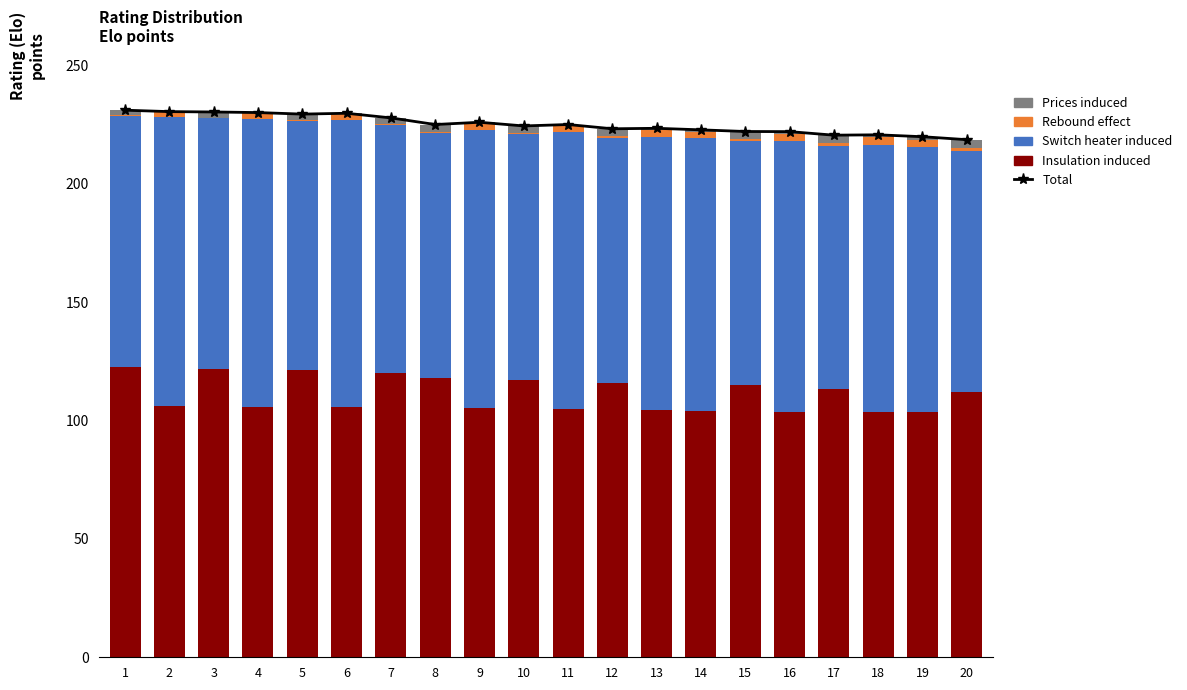

What is the difference between the Rebound effect values at 7 and 6?

2.2